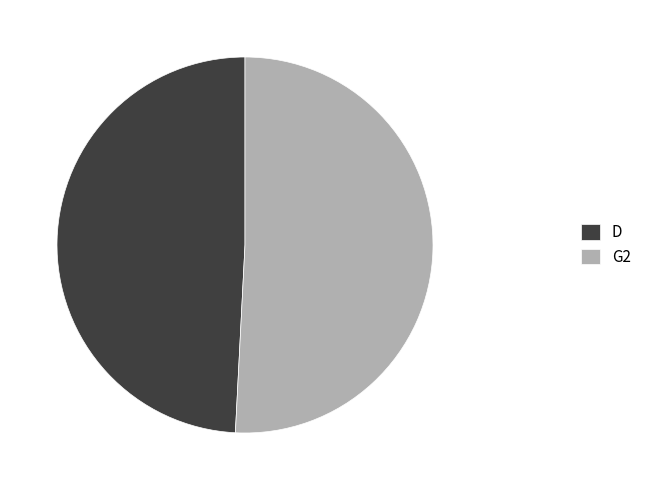

Between G2 and D, which is larger?

G2